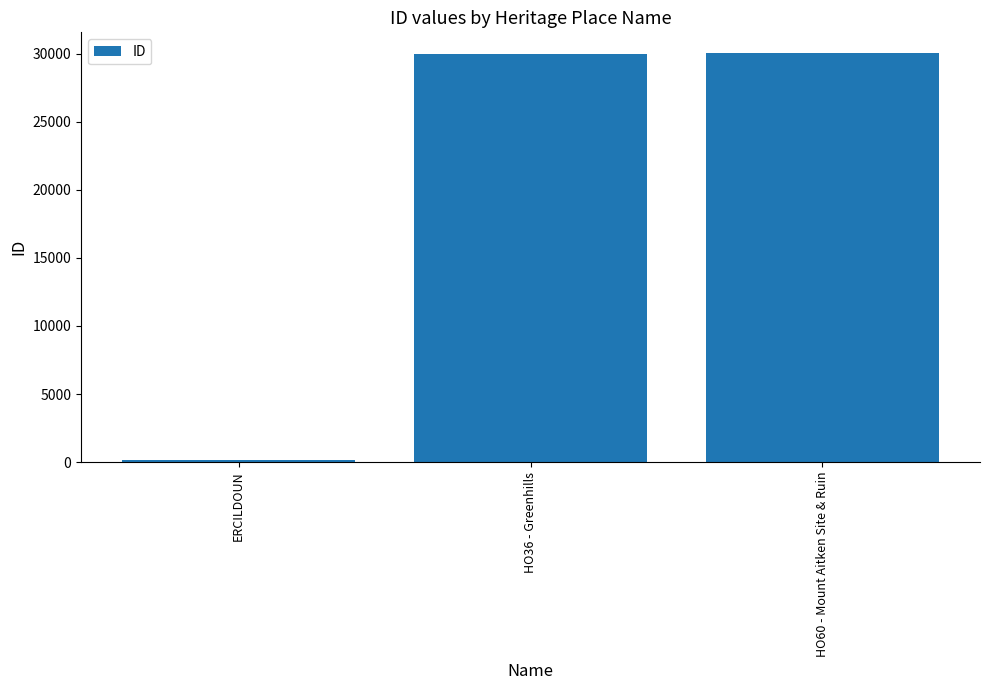

What is the maximum value shown in the chart?

30057